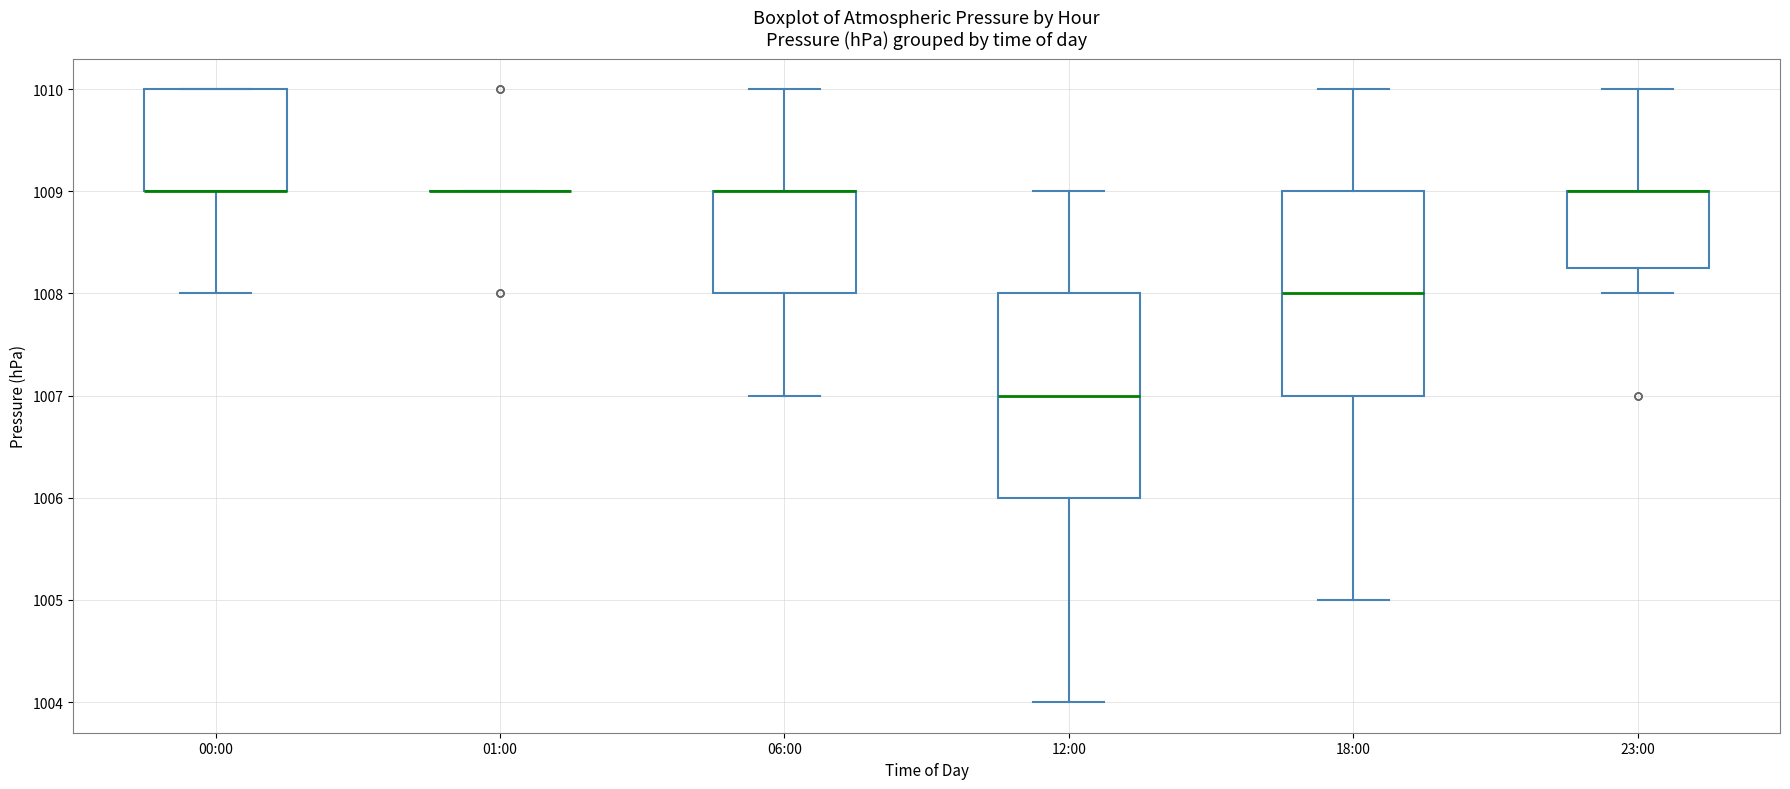

Where does the lower whisker of the box for 23:00 end on the y-axis? The values are not printed on the chart, so give them approximately, as read against the axis.

1008.0